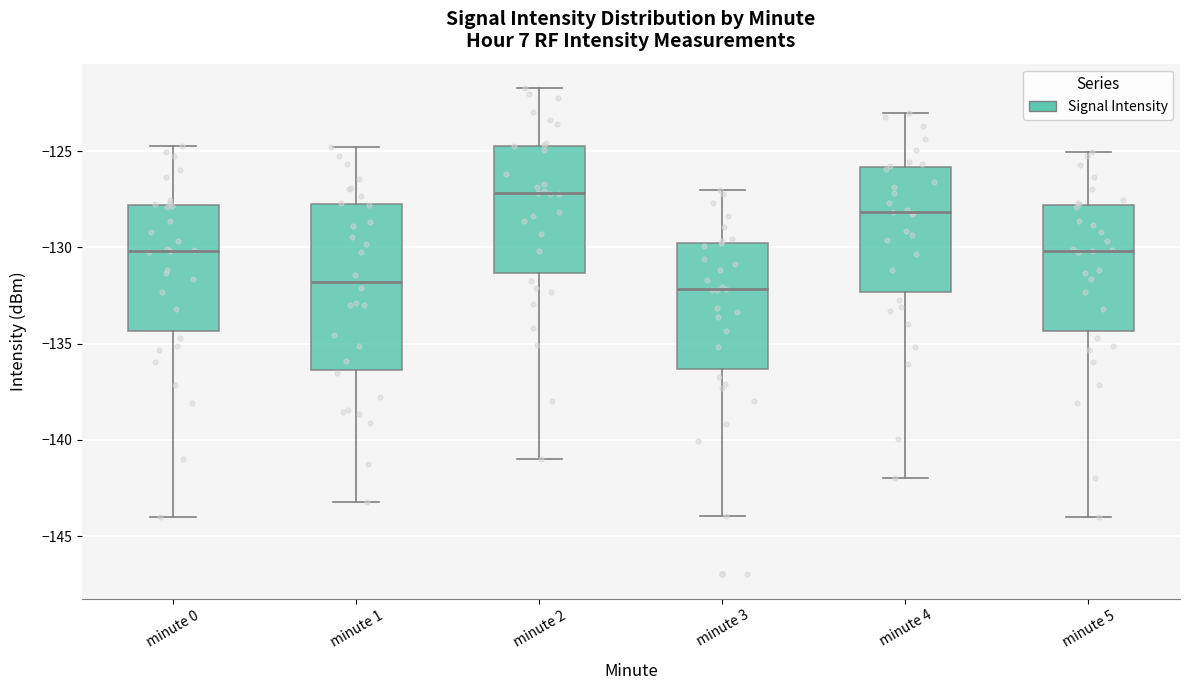

Reading left to right, read every box against the y-axis: the position of its median line, the range the box covers, and the ends of its whiskers. The values are not printed on the chart, so give them approximately, as read against the axis.

minute 0: median -130.0, box -134.5 to -128.0, whiskers -144.0 to -124.5
minute 1: median -132.0, box -136.5 to -127.5, whiskers -143.0 to -125.0
minute 2: median -127.0, box -131.5 to -124.5, whiskers -141.0 to -121.5
minute 3: median -132.0, box -136.5 to -130.0, whiskers -144.0 to -127.0
minute 4: median -128.0, box -132.5 to -126.0, whiskers -142.0 to -123.0
minute 5: median -130.0, box -134.5 to -128.0, whiskers -144.0 to -125.0